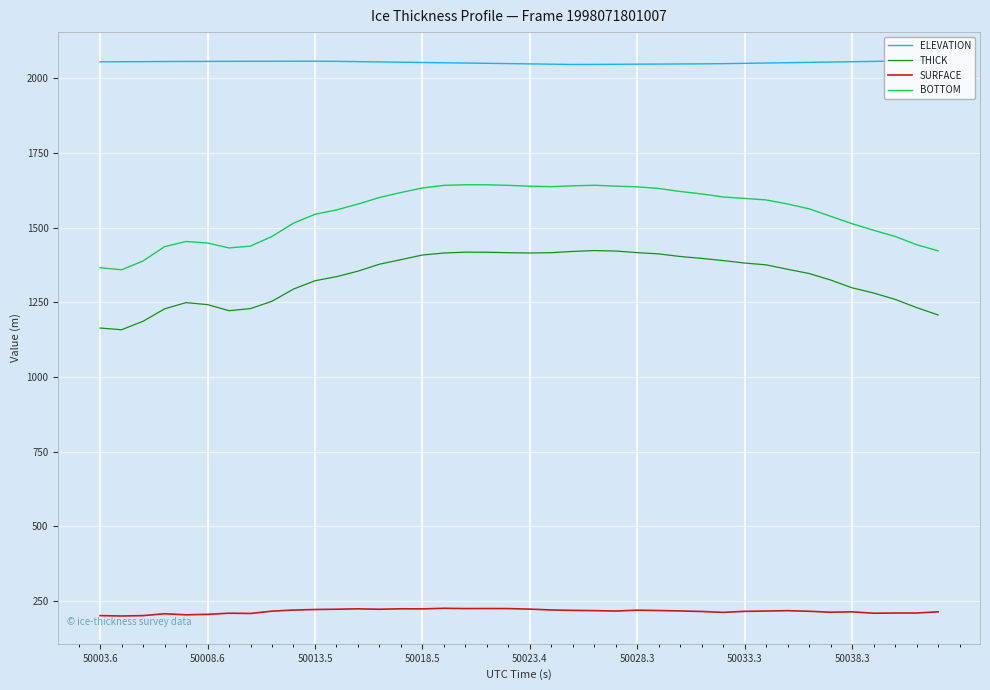

What are all the series names shown in the legend?

ELEVATION, THICK, SURFACE, BOTTOM